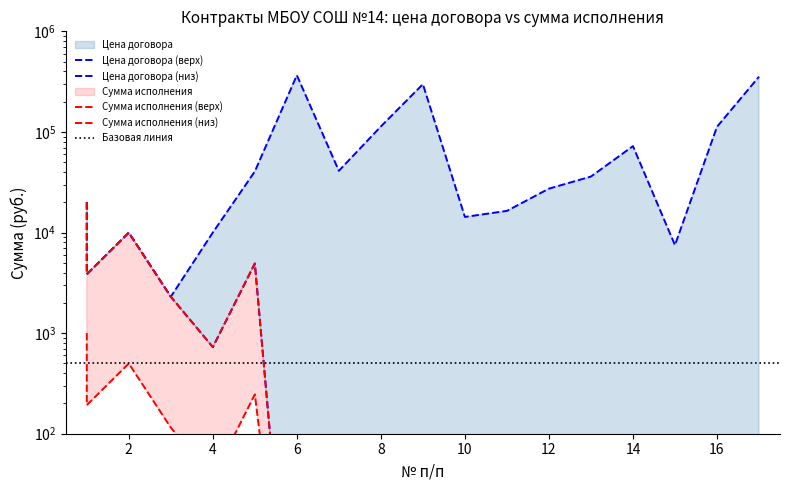

At which label is Поставка бумаги closest to 184113?

8